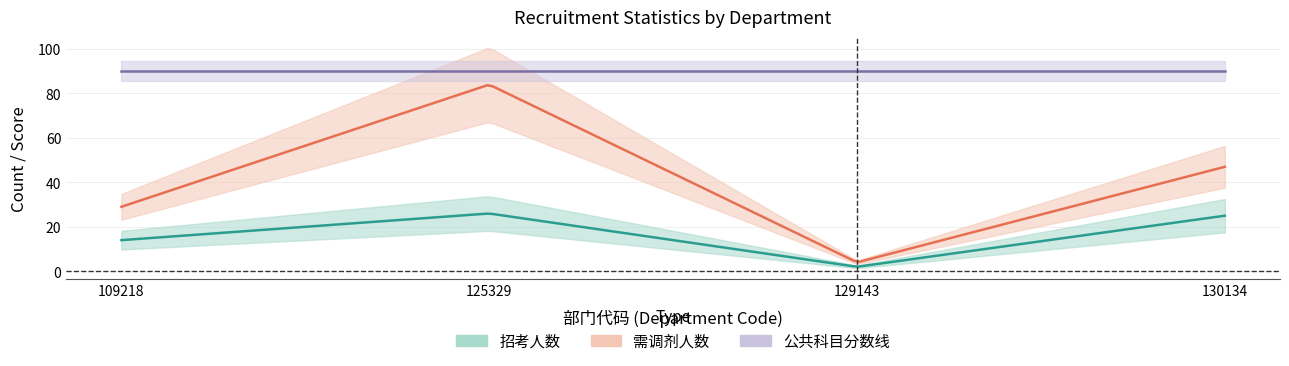

True or false: 需调剂人数 and 公共科目分数线 intersect in this chart.

False